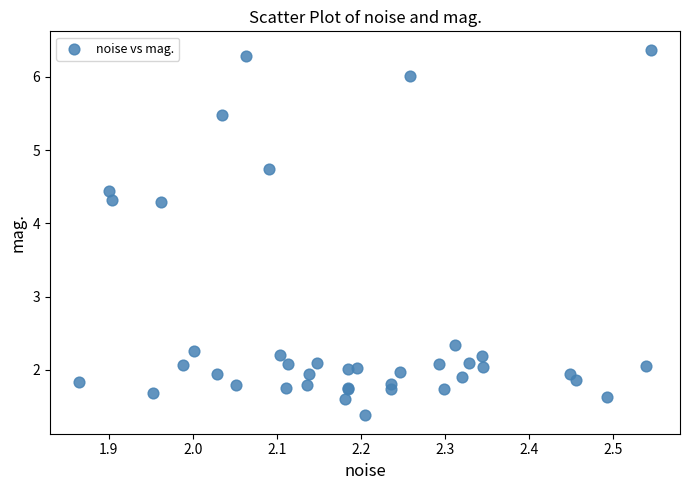

What Y value in the scatter plot is closest to 3?

2.3